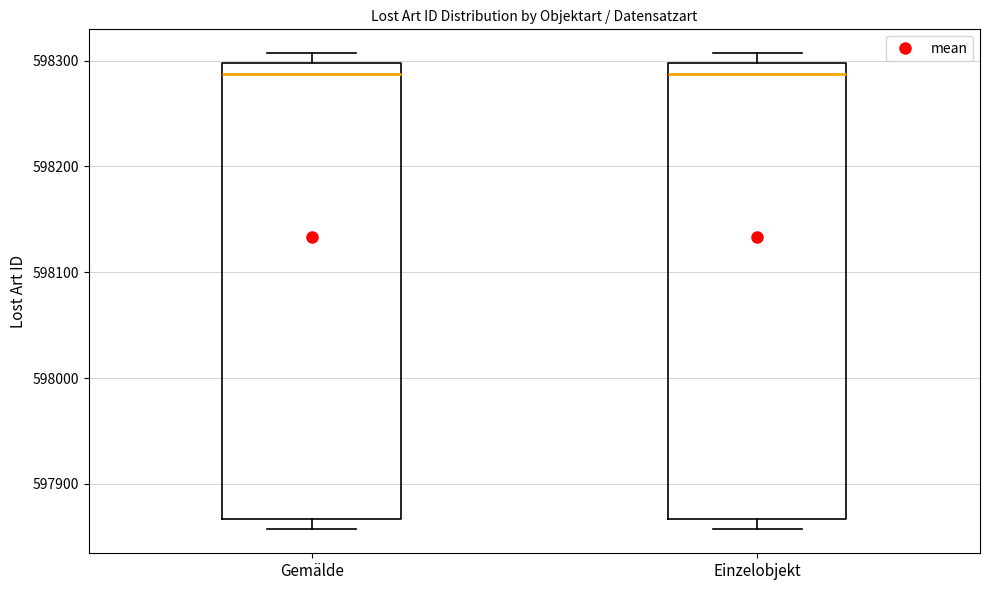

Where is the upper edge of the box for Einzelobjekt on the y-axis? The values are not printed on the chart, so give them approximately, as read against the axis.

598300